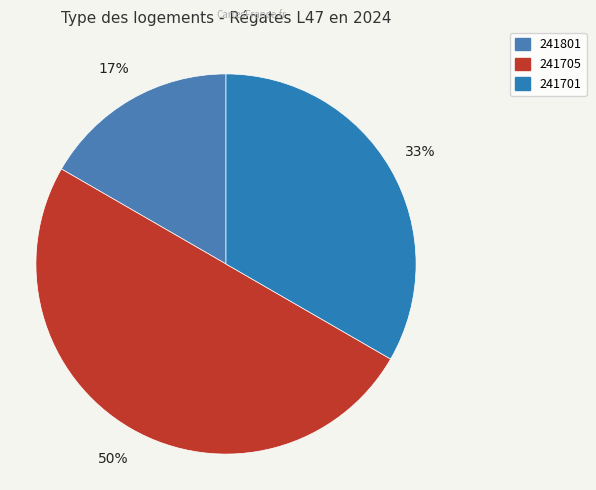

The 241705 slice represents 61% of the pie. True or false?

False